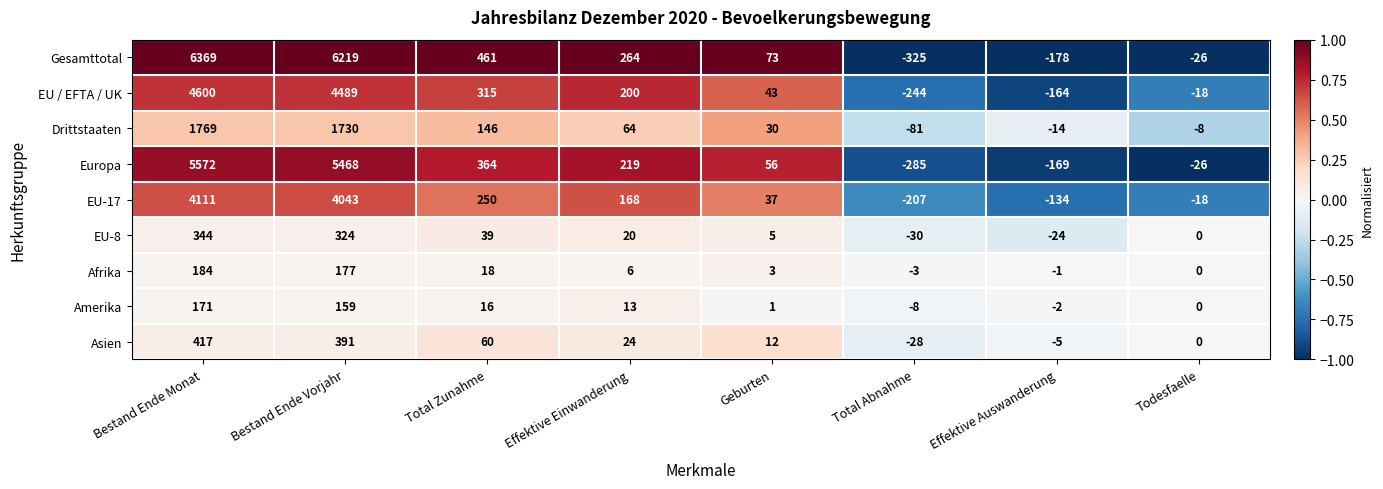

List the series in order of their peak value, lowest first.

Amerika, Afrika, EU-8, Asien, Drittstaaten, EU-17, EU / EFTA / UK, Europa, Gesamttotal